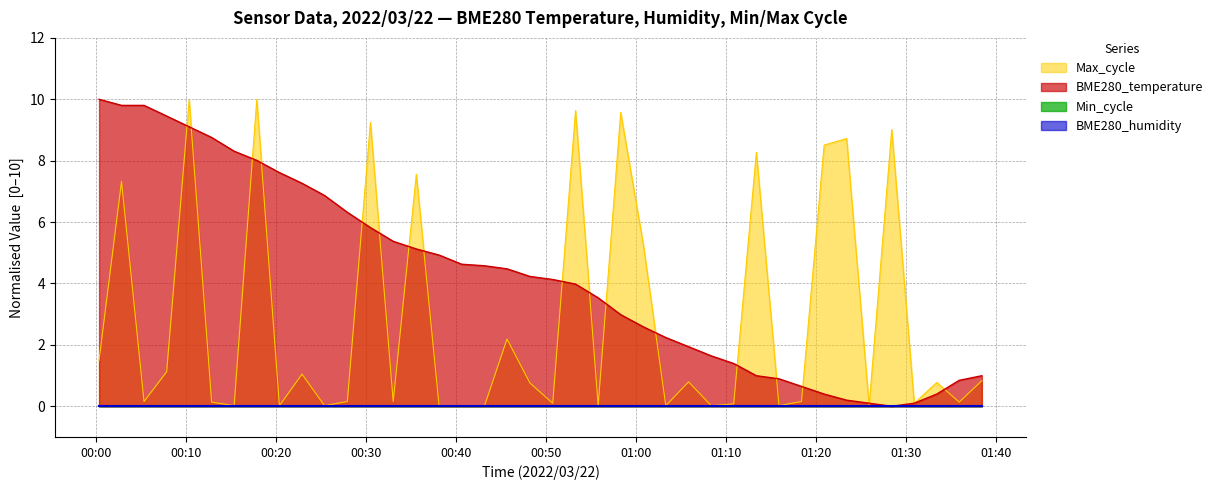

How many lines are shown in the chart?

4